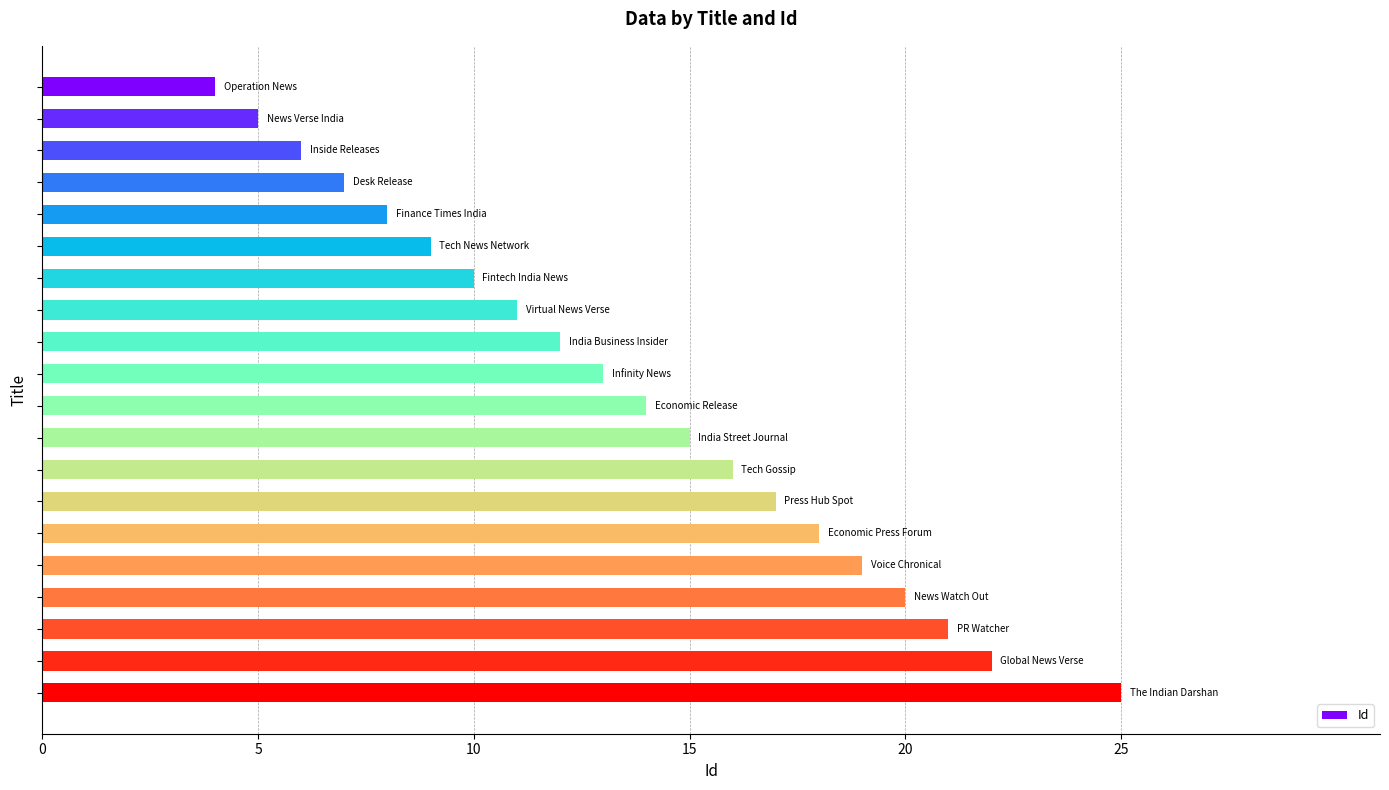

Reading top to bottom, transcribe all the data shown in this chart.

4	5	6	7	8	9	10	11	12	13	14	15	16	17	18	19	20	21	22	25